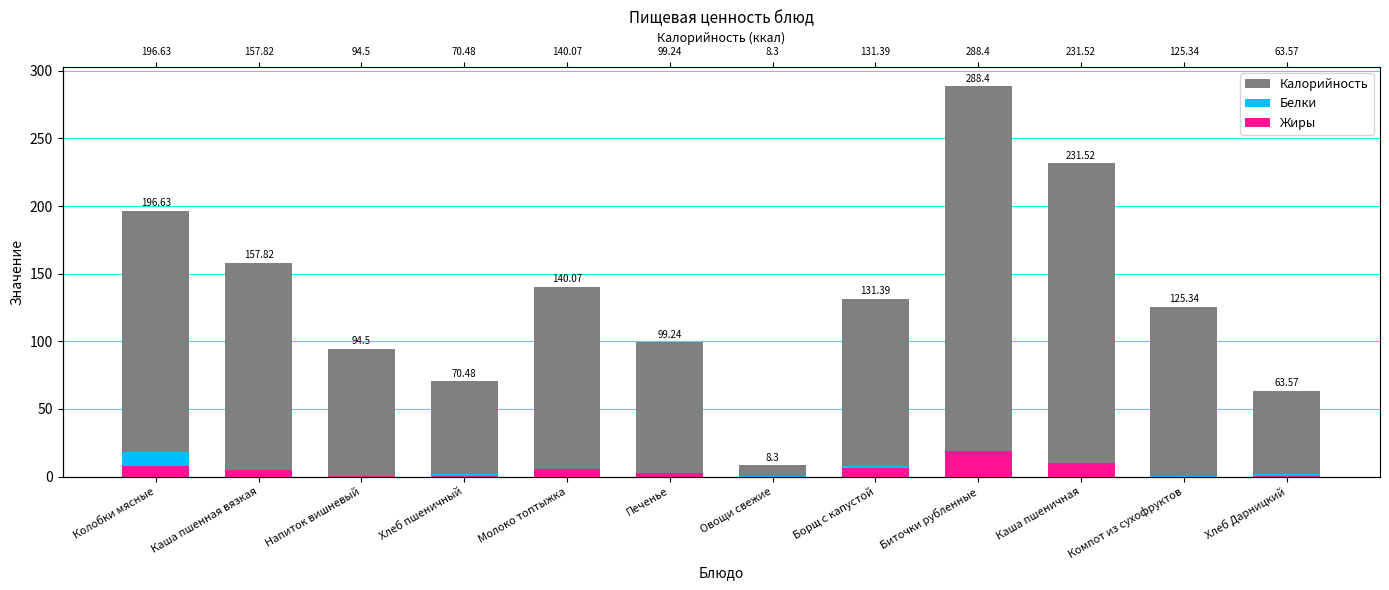

At which category does the chart reach its peak across all series?

Биточки рубленные